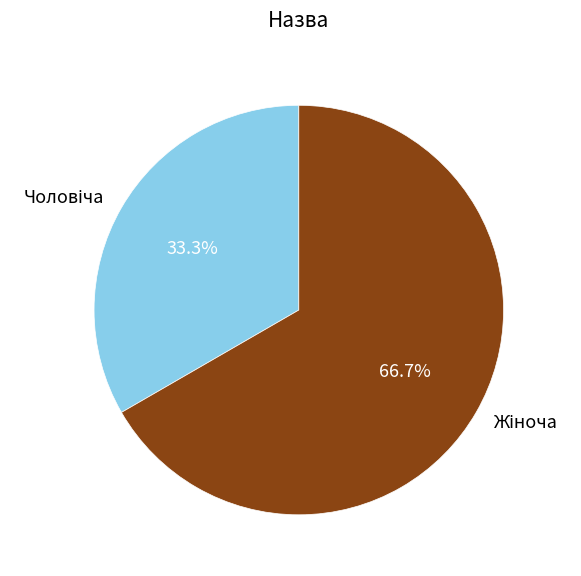

How many segments does this pie chart have?

2